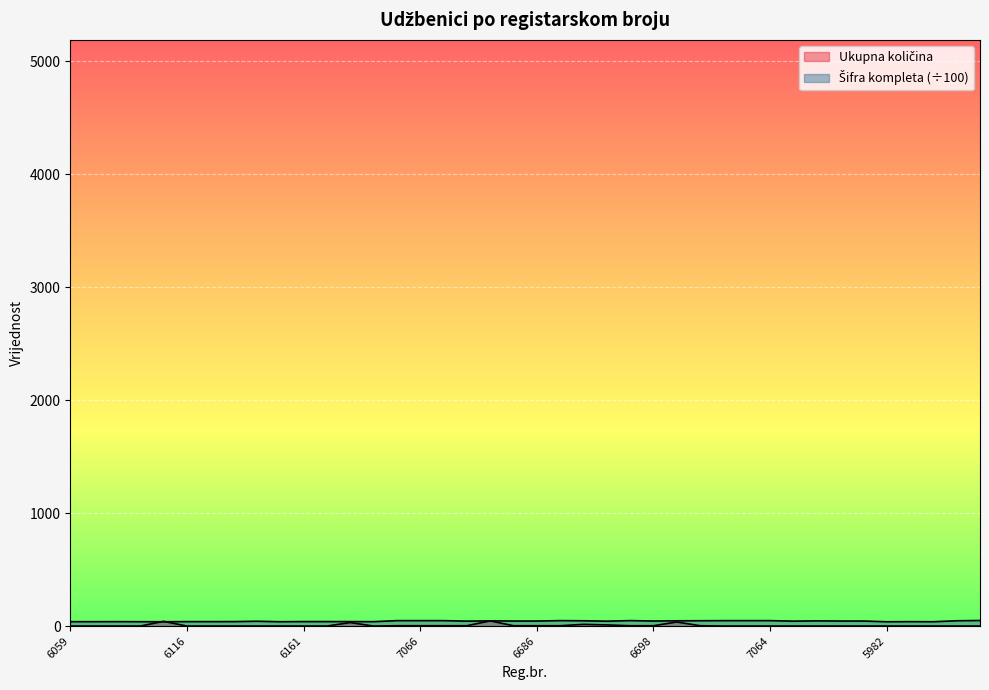

List the labels in order of Ukupna količina value, largest first.

6851, 5988, 6893, 6133, 6934, 6541, 7065, 7066, 7063, 6575, 6685, 6686, 7074, 7089, 6698, 6978, 6059, 6060, 6096, 6024, 6116, 6117, 6143, 6462, 6013, 6161, 6163, 6063, 7067, 7068, 7064, 6576, 6852, 6527, 6528, 5982, 6091, 6005, 6936, 7272